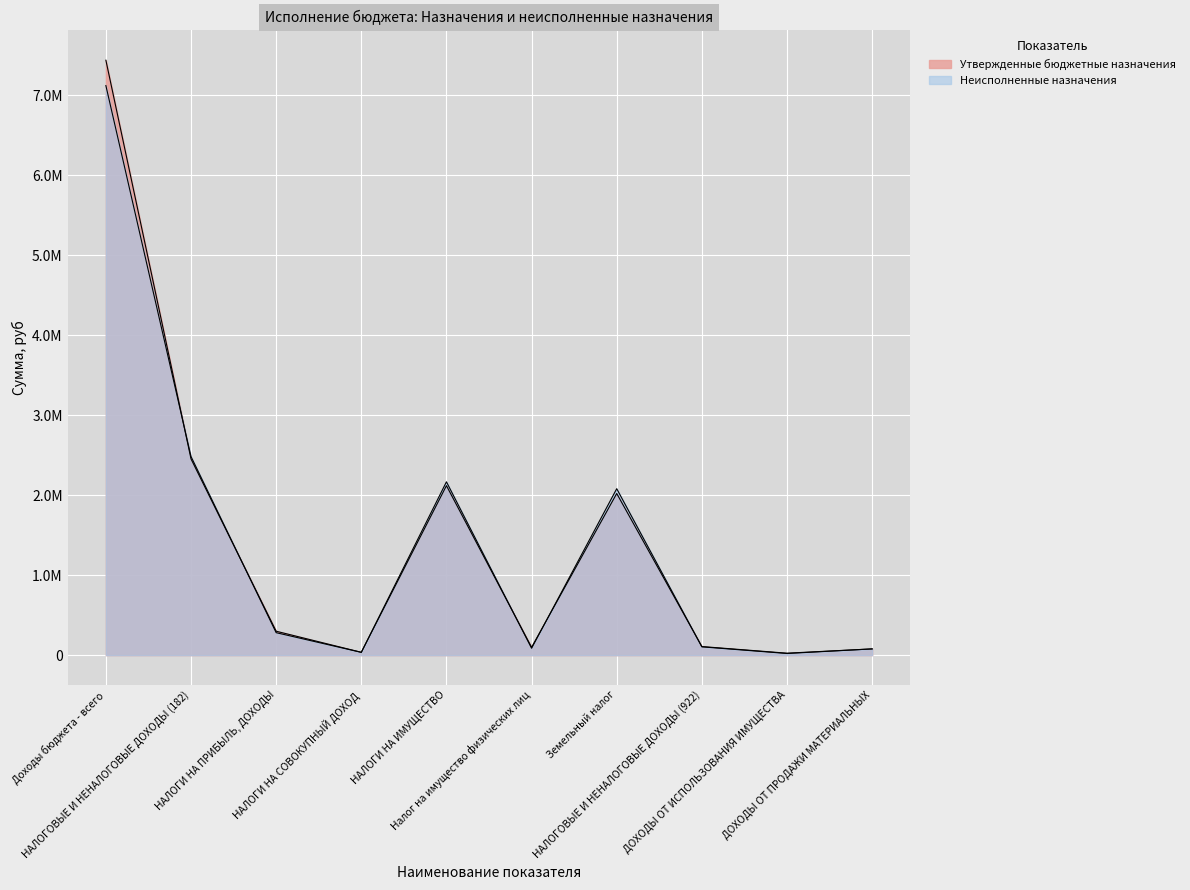

Reading right to left, extract all data points from this chart.

Утвержденные бюджетные назначения: 78000.0	24339.0	107339.0	2021000.0	98000.0	2119000.0	35400.0	299100.0	2453500.0	7438824.9
Неисполненные назначения: 78000.0	20739.0	103739.0	2080971.8	86084.8	2167056.6	34945.5	280929.4	2482931.5	7121264.1